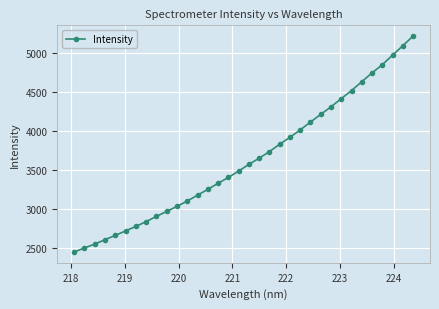

Reading left to right, what are all the values shown in this chart?

2444.4	2496.4	2546.1	2603.5	2658.3	2716.3	2773.6	2835.7	2902.7	2966.8	3031.5	3100.4	3175.6	3250.5	3328.5	3403.6	3485.9	3571.8	3651.1	3736.3	3830.8	3920.4	4015.4	4116.0	4215.2	4312.1	4417.8	4521.2	4635.4	4748.5	4853.9	4976.8	5097.9	5221.7